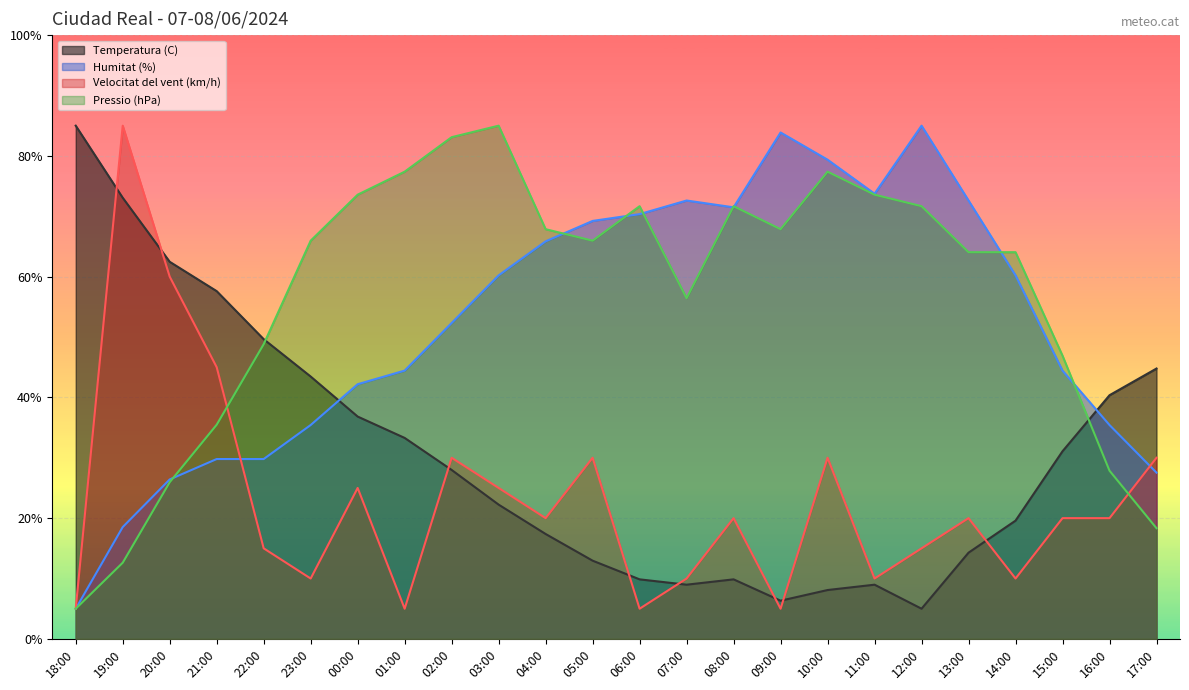

Does the chart display data point markers on the line(s)?

No